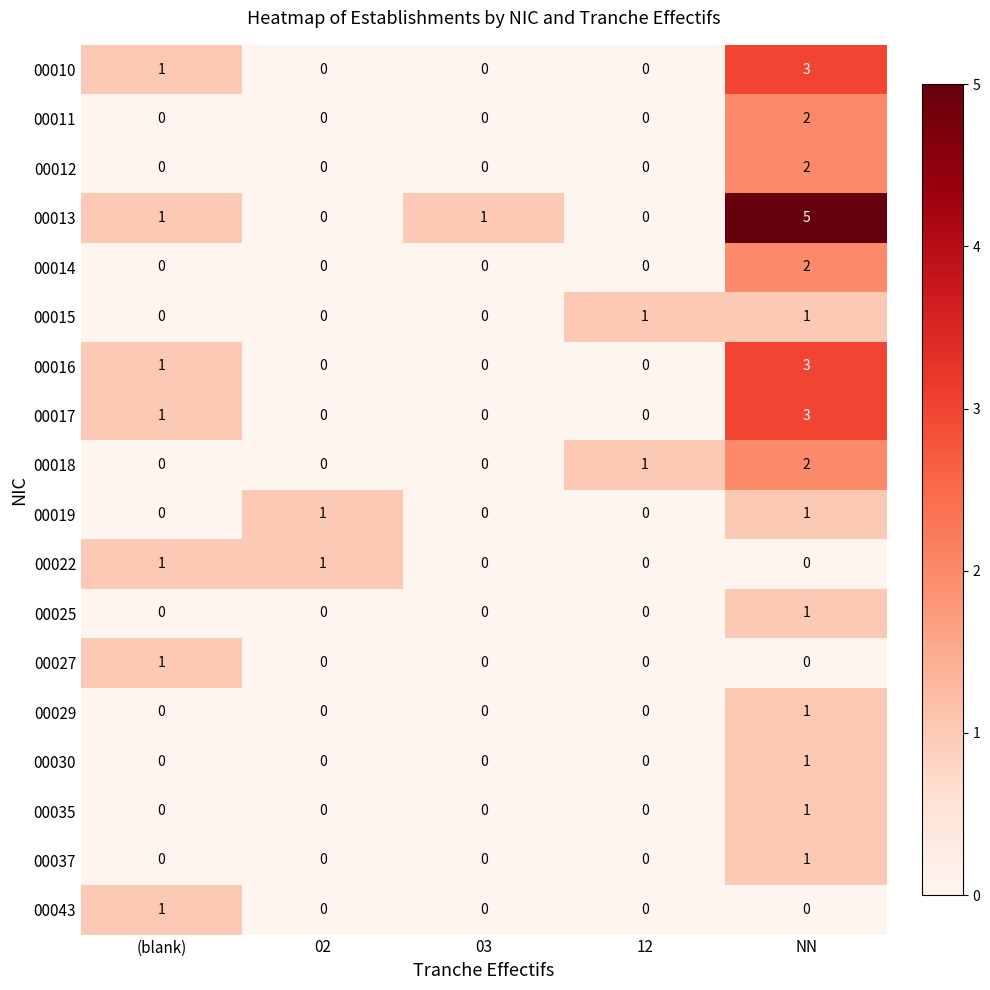

The value of 00016 at 02 is -2. True or false?

False